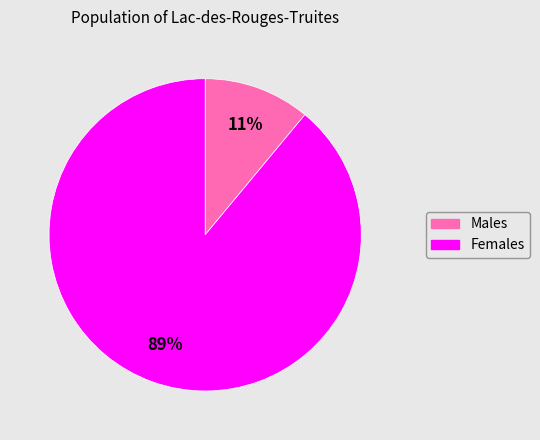

Is there a majority slice in this chart?

Yes